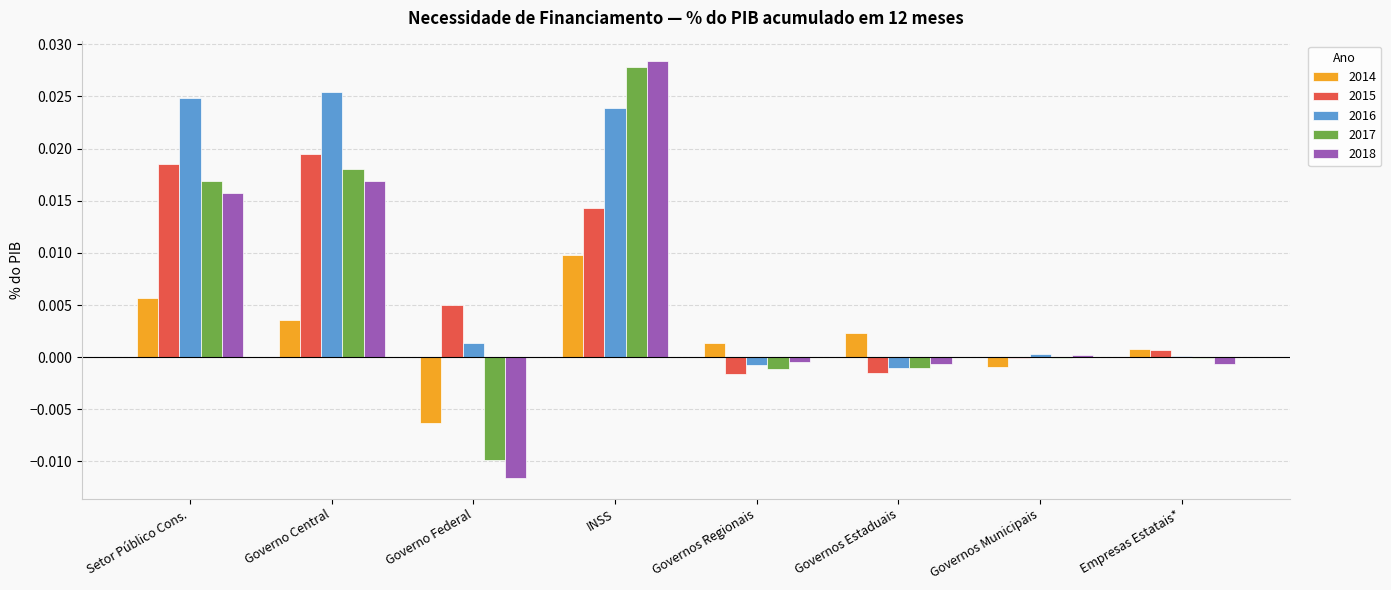

Between Governo Central and Governo Federal, which series saw the biggest shift?

2018